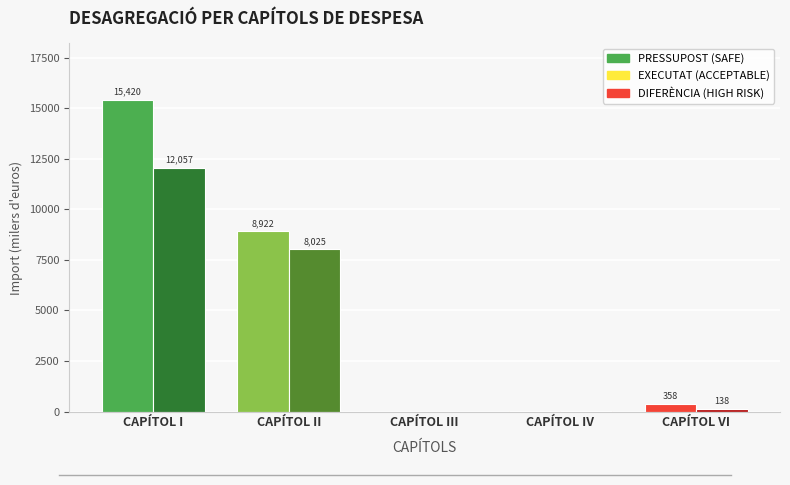

What is the total value across all series at CAPÍTOL IV?

28.1